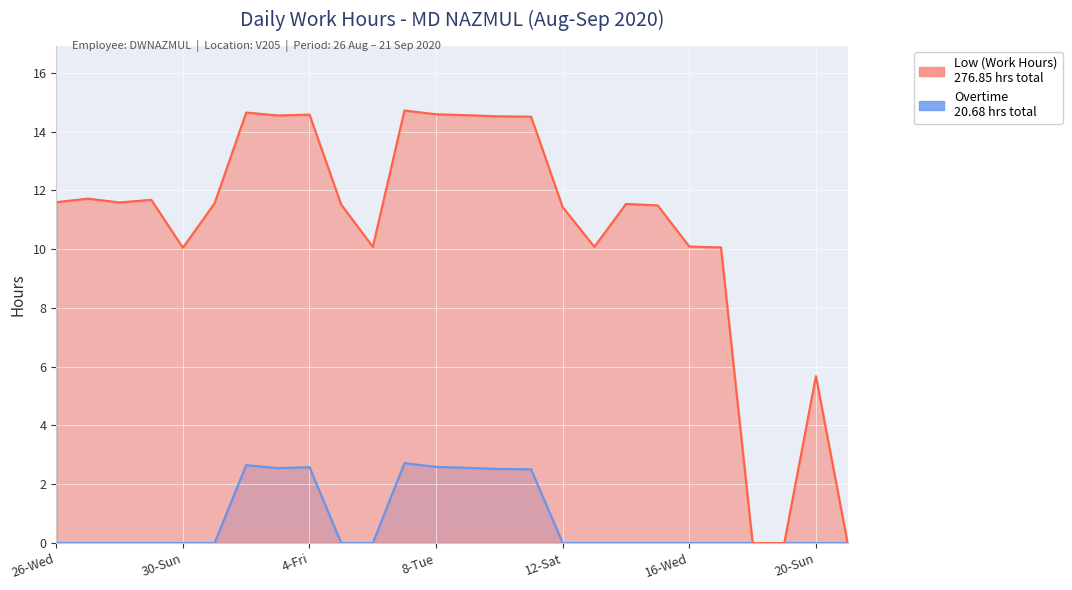

Which category has the lowest value in the Low (Work Hours) series?

18-Fri